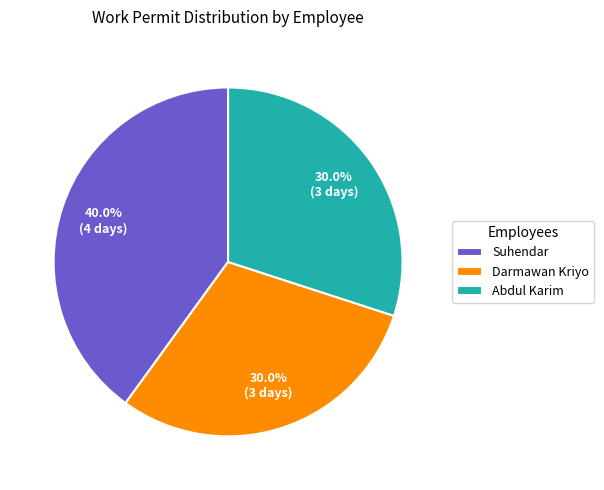

Which category has the biggest portion of the pie?

Suhendar